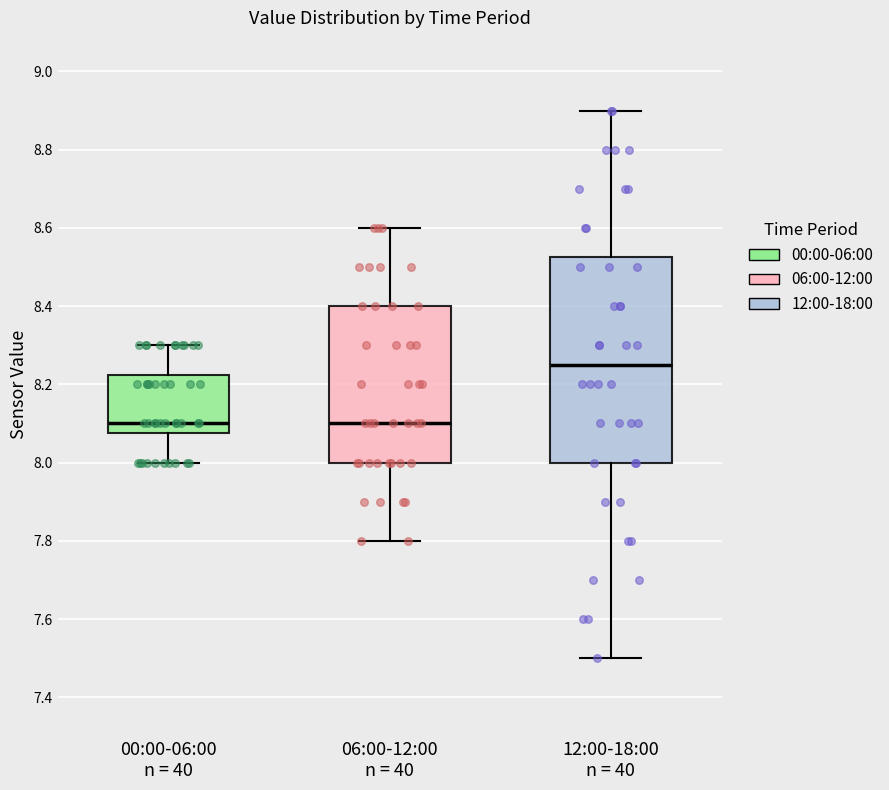

Reading left to right, read every box against the y-axis: the position of its median line, the range the box covers, and the ends of its whiskers. The values are not printed on the chart, so give them approximately, as read against the axis.

00:00-06:00 n = 40: median 8.10, box 8.08 to 8.22, whiskers 8.00 to 8.30
06:00-12:00 n = 40: median 8.10, box 8.00 to 8.40, whiskers 7.80 to 8.60
12:00-18:00 n = 40: median 8.26, box 8.00 to 8.52, whiskers 7.50 to 8.90